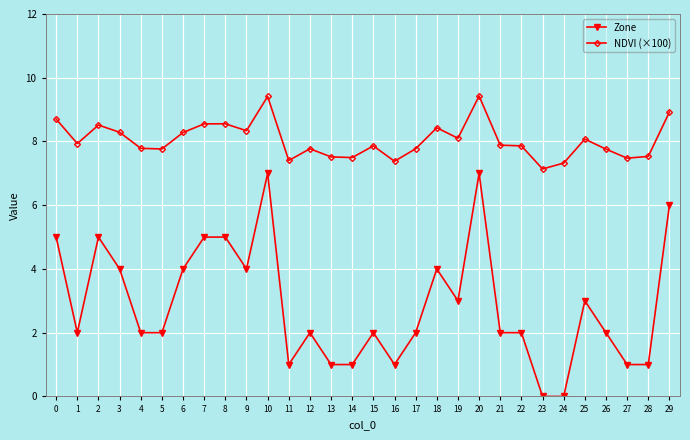

What are all the series names shown in the legend?

Zone, NDVI (×100)